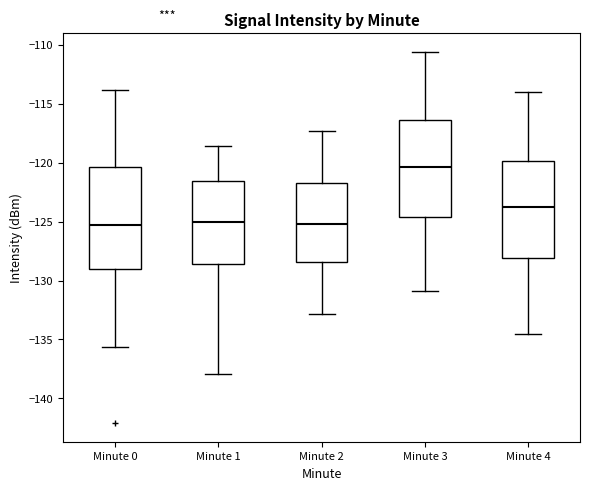

Where does the upper whisker of the box for Minute 0 end on the y-axis? The values are not printed on the chart, so give them approximately, as read against the axis.

-114.0